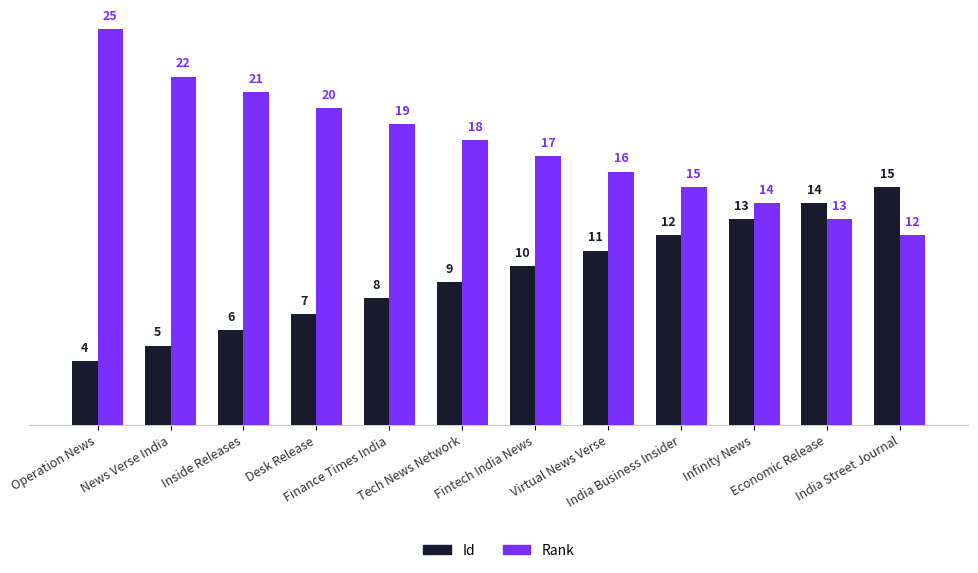

How many bars are there in each group?

2